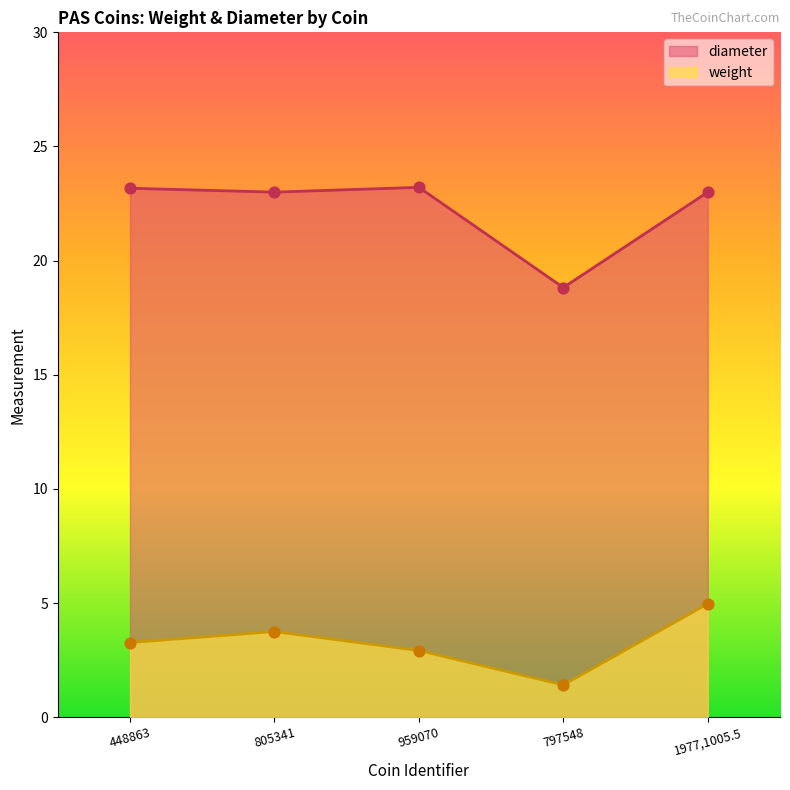

Which series has the largest Y range (max minus min)?

diameter